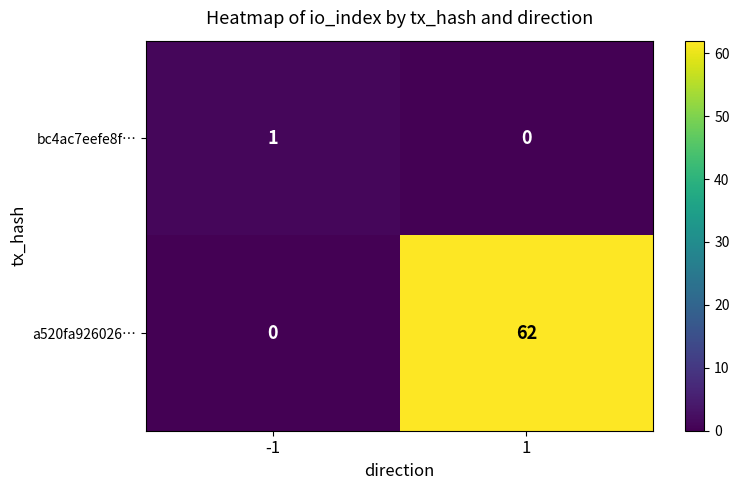

Rank the series by their average value, from lowest to highest.

bc4ac7eefe8f…, a520fa926026…